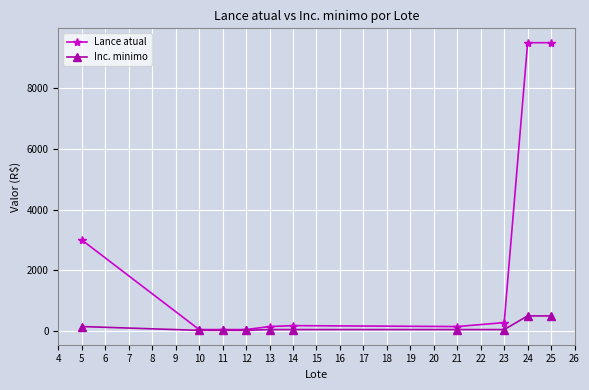

Does the chart display data point markers on the line(s)?

Yes